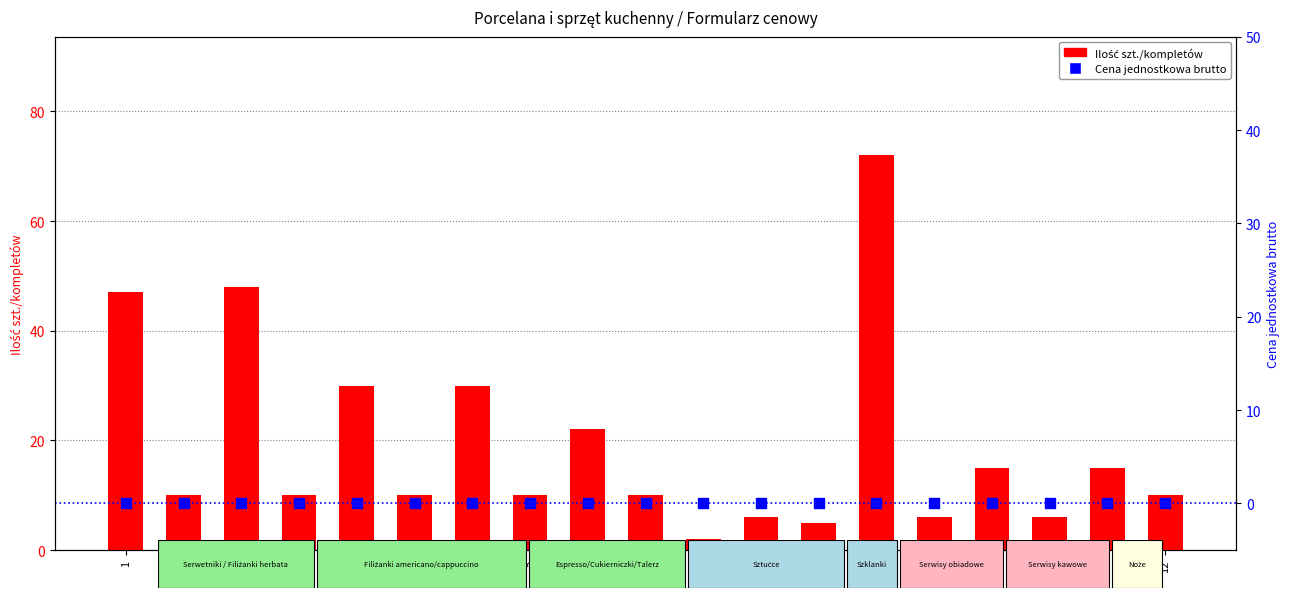

Which series has the largest total across all categories?

Ilość szt./kompletów